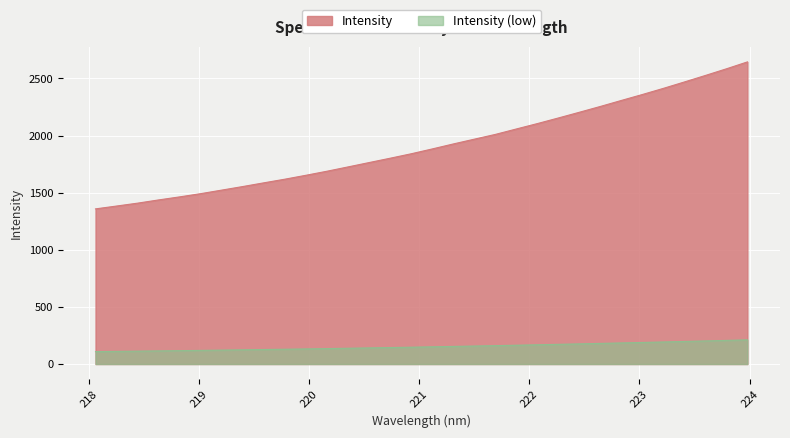

What position from the left is 218.6332?

4